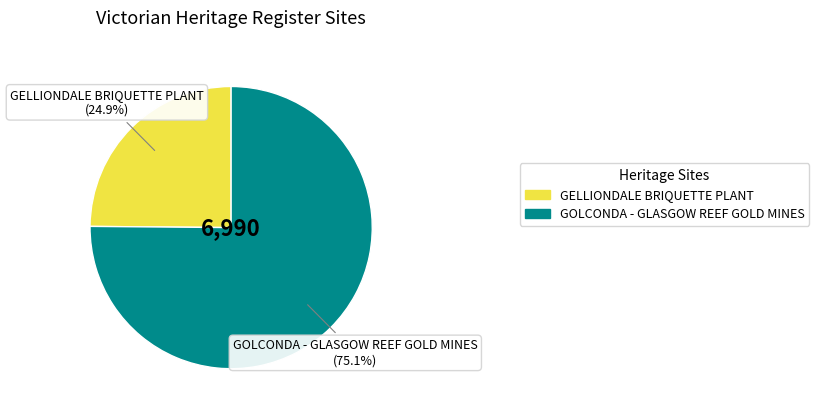

Count the number of slices in the pie.

2